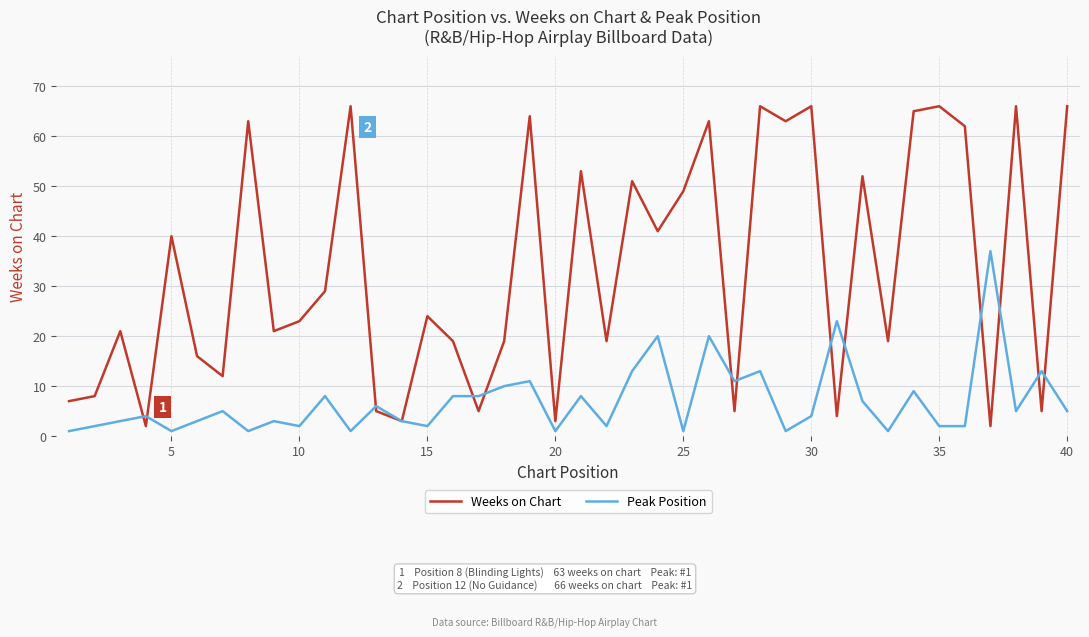

What are all the series names shown in the legend?

Weeks on Chart, Peak Position